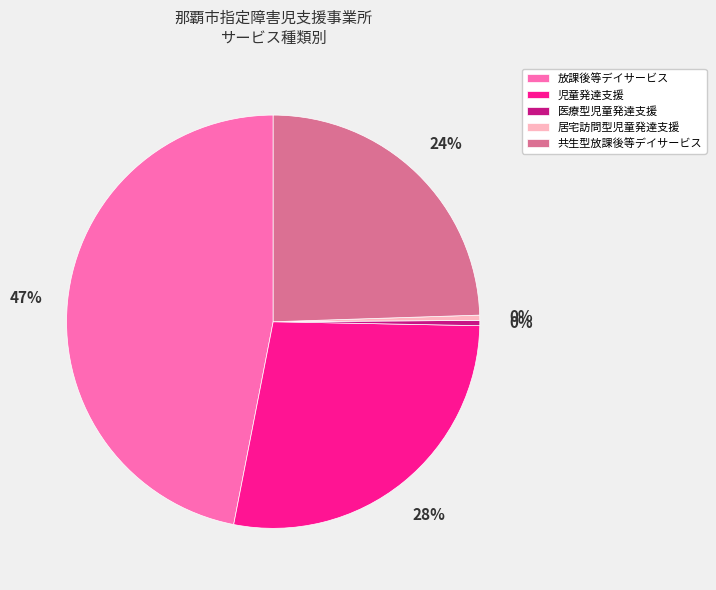

To the nearest percent, what is the average slice percentage?

20%